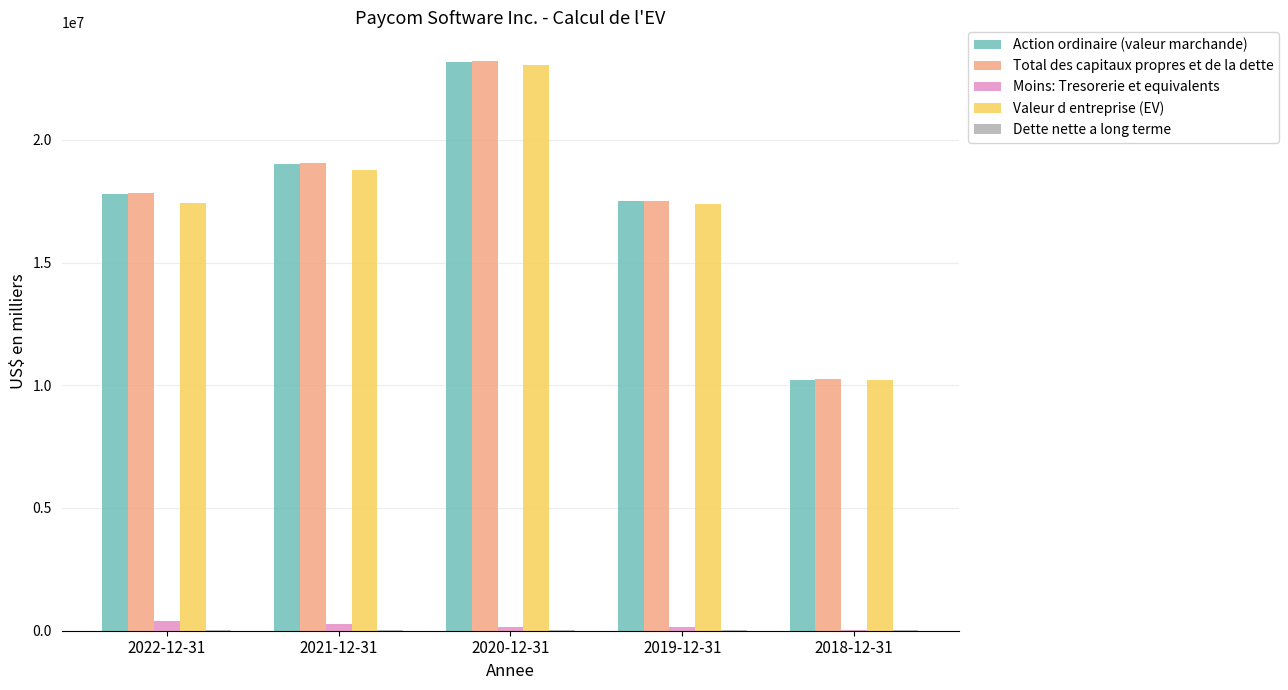

At which category is the sum across all series the highest?

2020-12-31